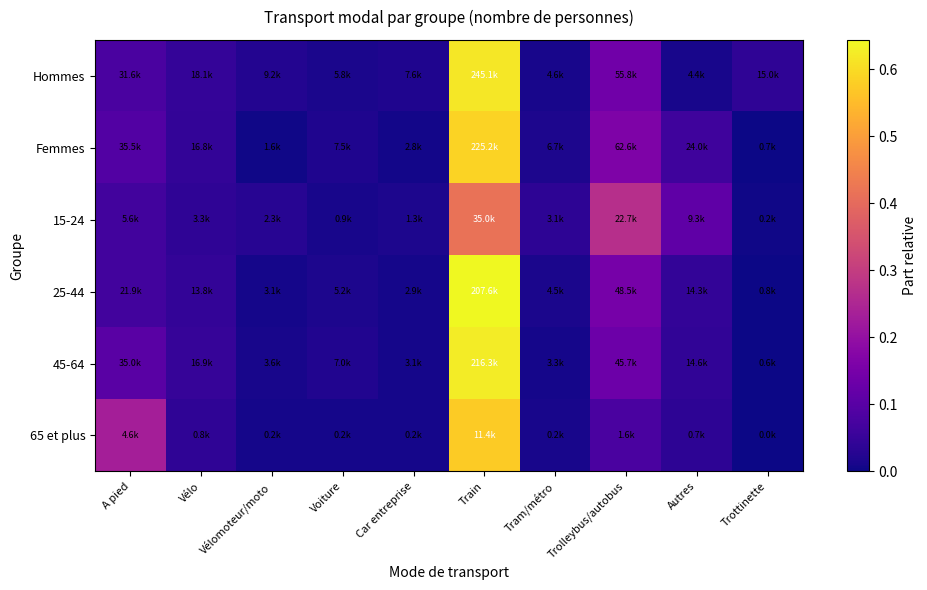

At which category is the sum across all series the highest?

Train